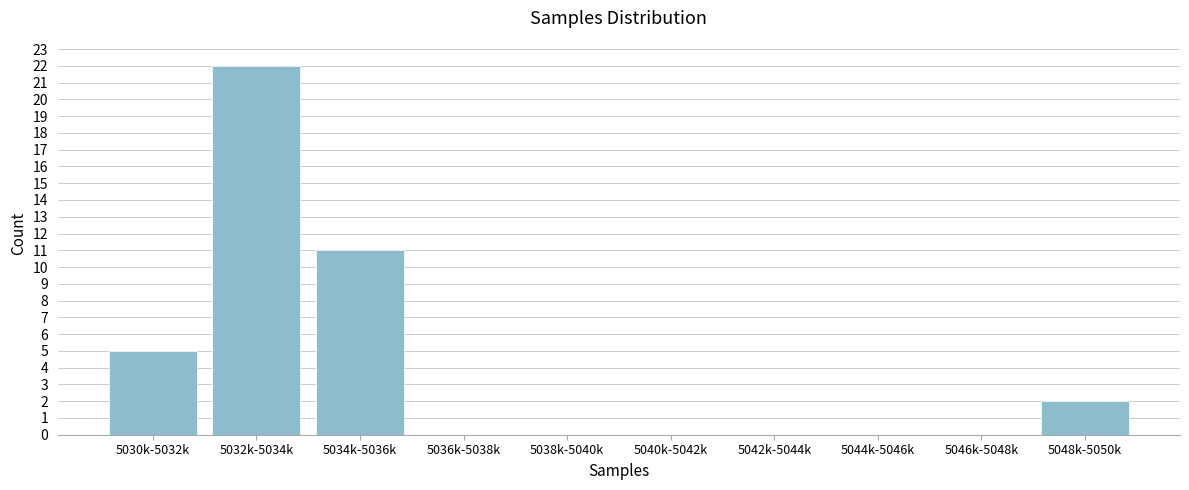

Reading right to left, list all the values displayed in this chart.

5048k-5050k=2	5046k-5048k=0	5044k-5046k=0	5042k-5044k=0	5040k-5042k=0	5038k-5040k=0	5036k-5038k=0	5034k-5036k=11	5032k-5034k=22	5030k-5032k=5